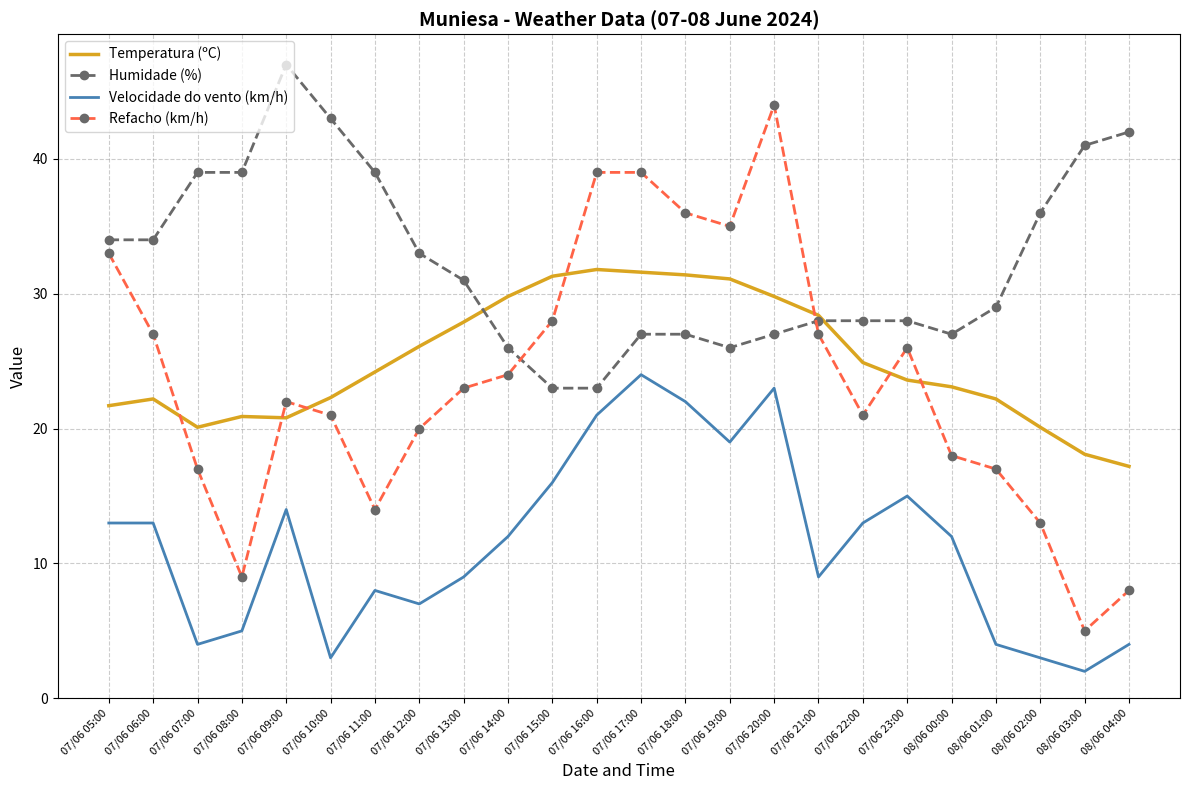

In Temperatura (ºC), how many points are higher than both neighbors (excluding endpoints)?

3